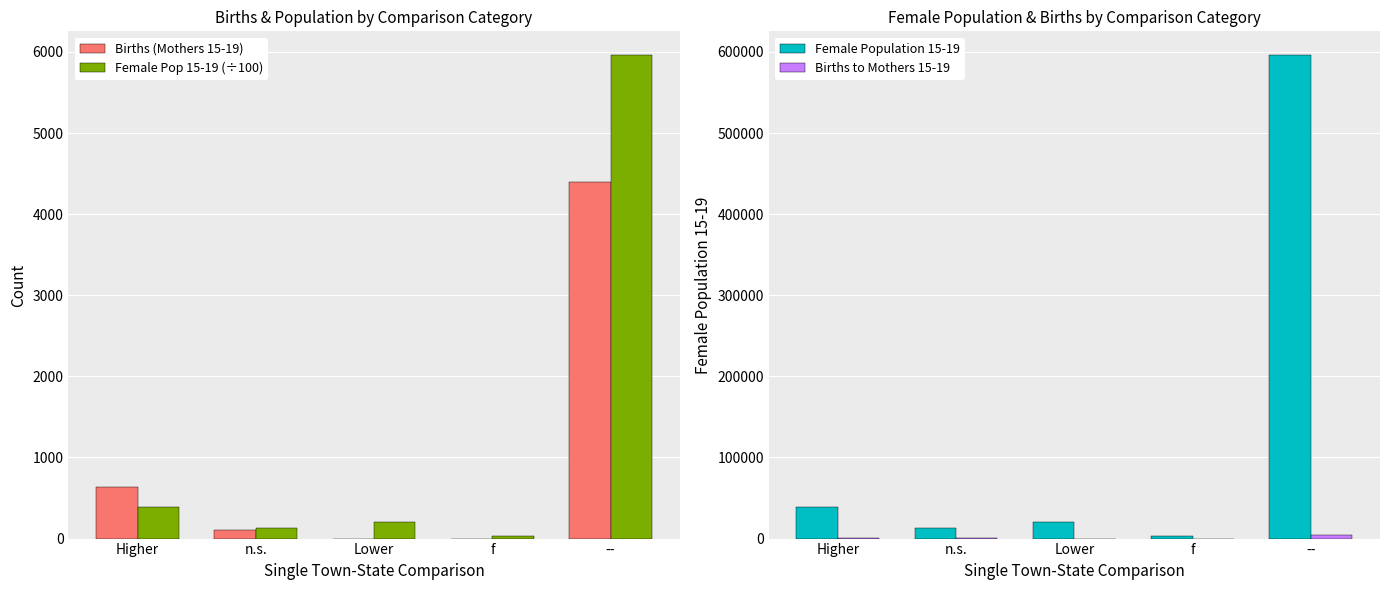

At --, list the series in order from largest to smallest.

Female Population 15-19, Female Pop 15-19 (÷100), Births (Mothers 15-19), Births to Mothers 15-19